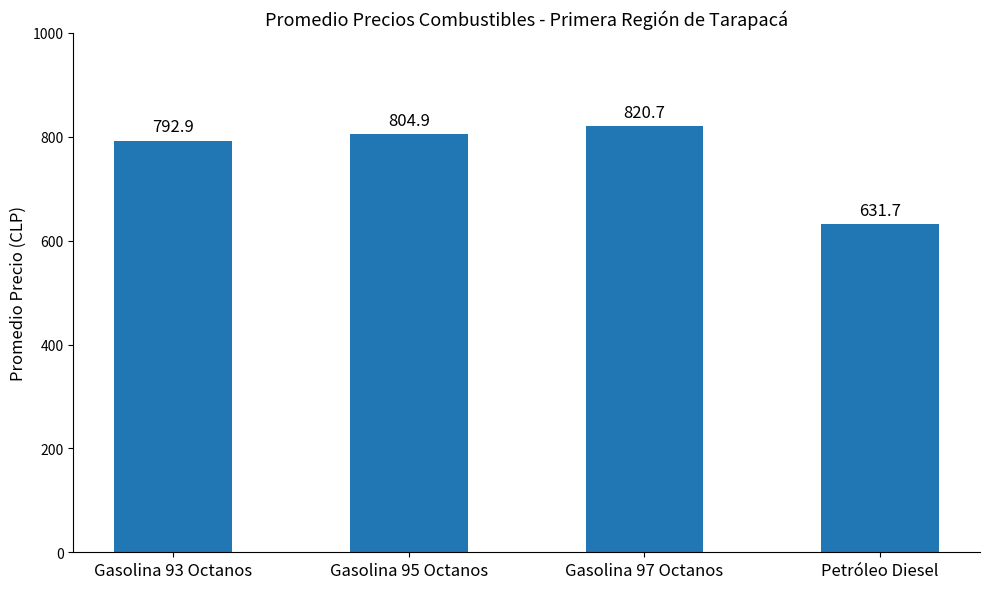

What is the greatest value displayed?

820.7